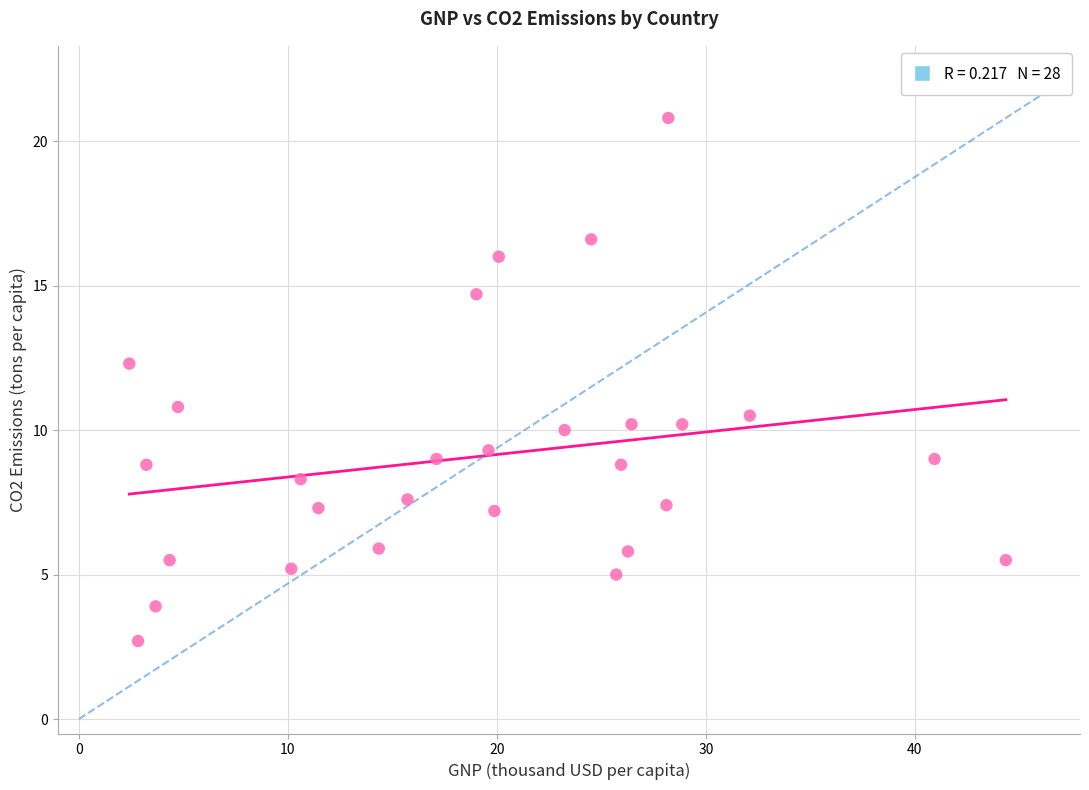

What is the range of Y values (max minus min)?

18.1